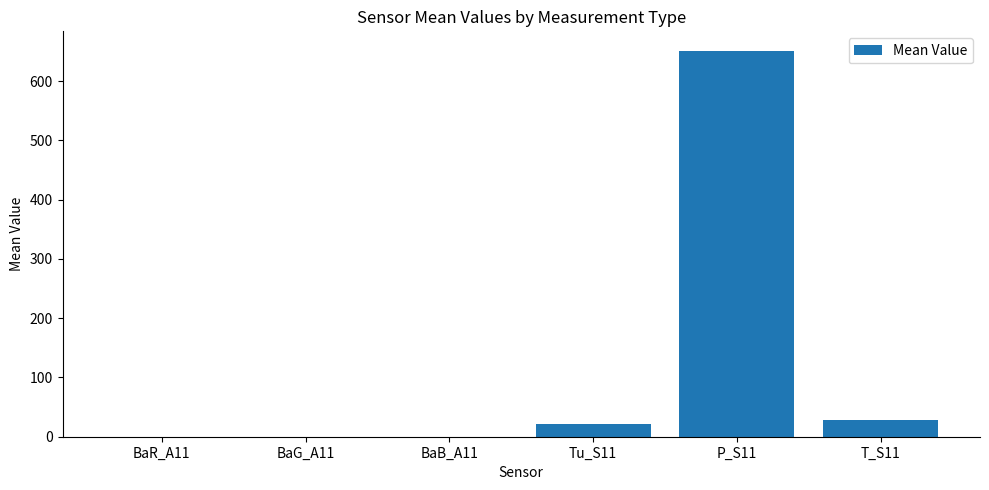

The chart shows a value of 651.6 at P_S11. True or false?

True